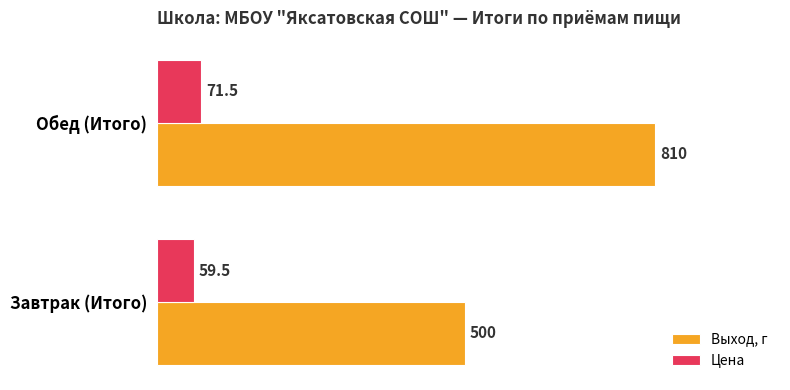

Is the value of Цена at Обед (Итого) greater than the value of Выход, г at Обед (Итого)?

No